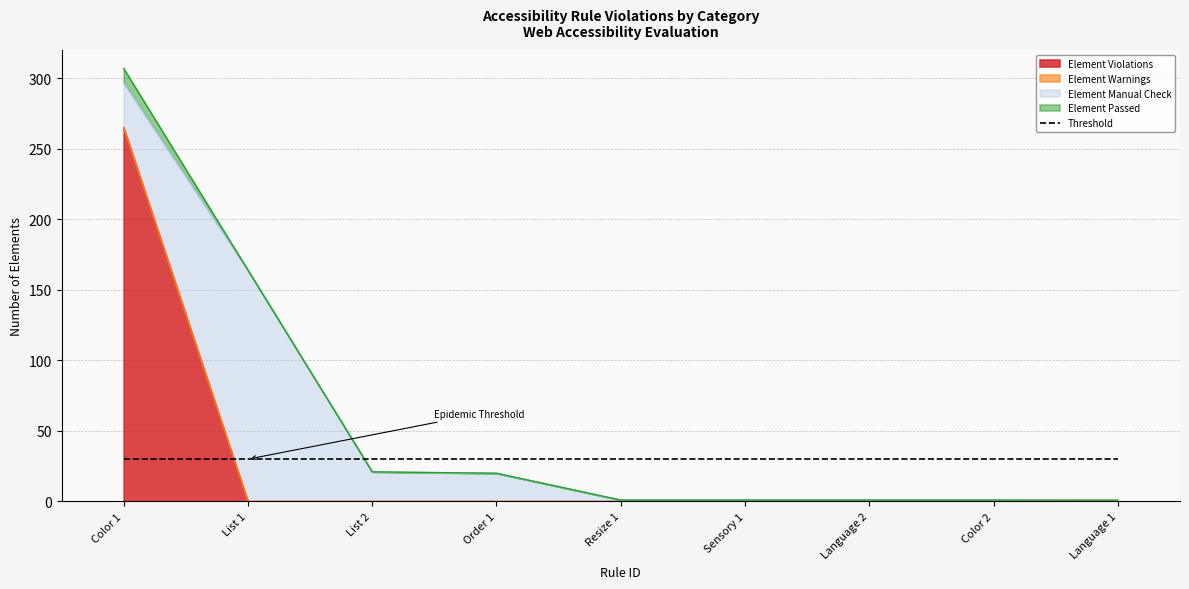

Is the value of Element Violations at List 2 greater than the value of Element Passed at Language 2?

No